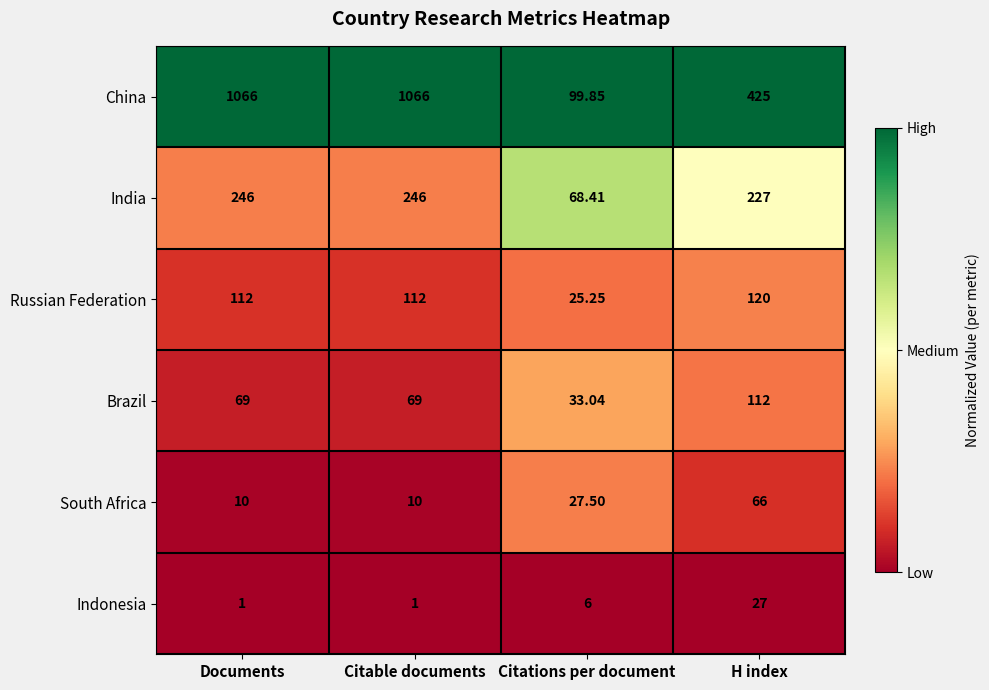

Which series has the largest total across all categories?

China